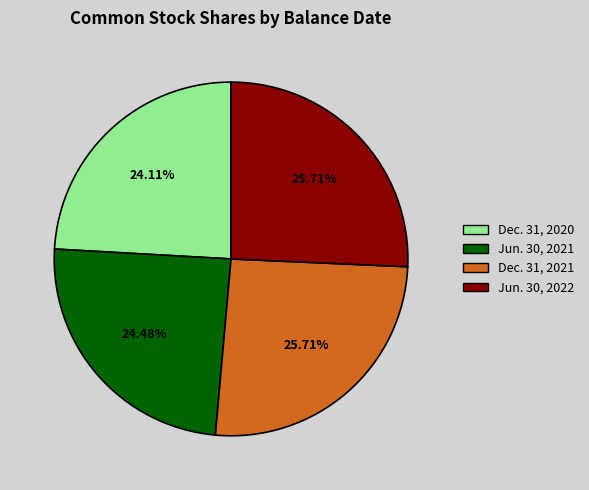

Which has a higher value, Jun. 30, 2021 or Jun. 30, 2022?

Jun. 30, 2022